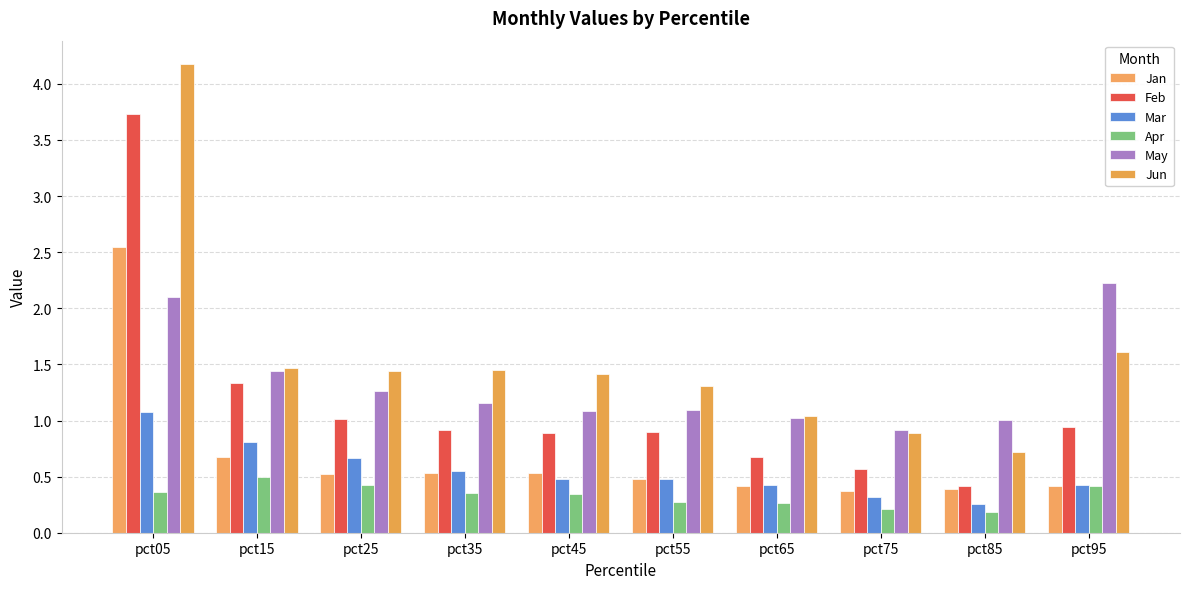

Which series has the largest range (max minus min)?

Jun